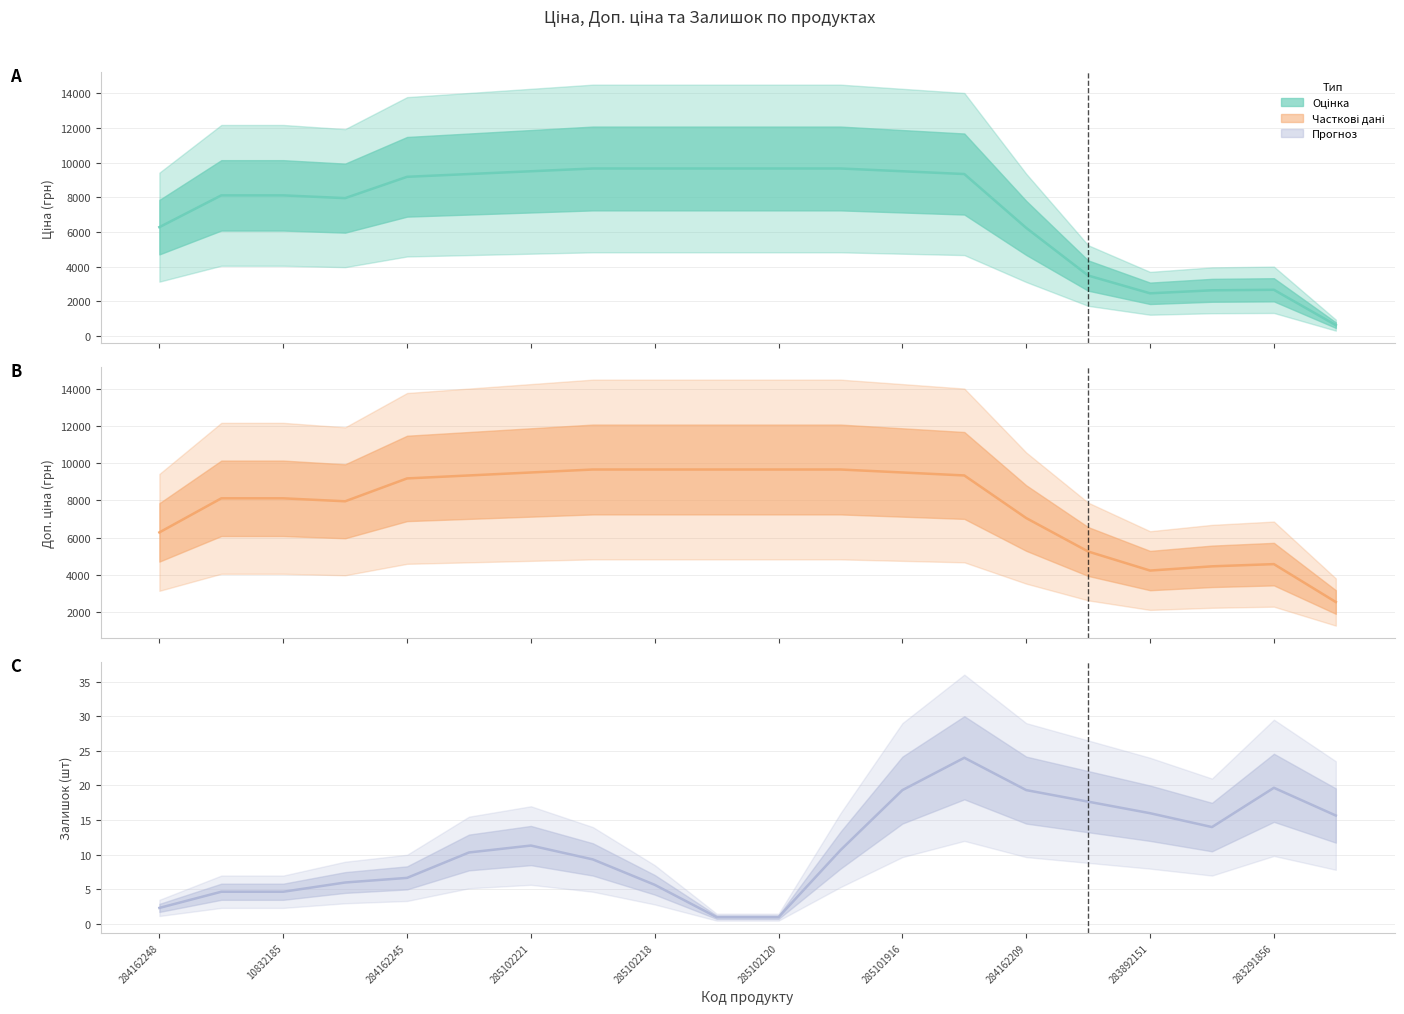

What is the label of the 20th point from the left?

19